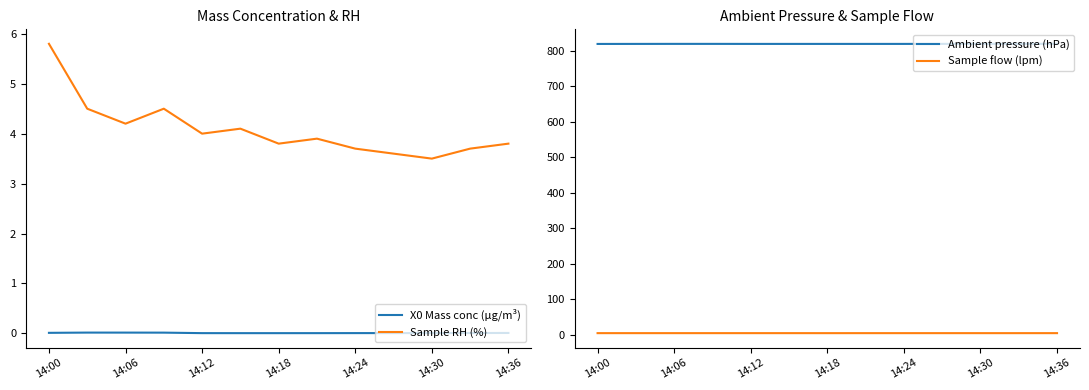

How many lines are shown in the chart?

4